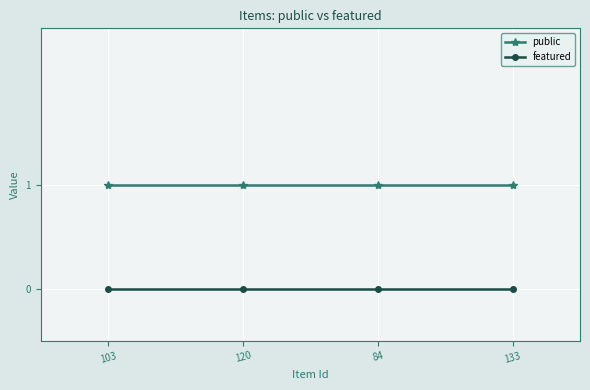

Does the chart have visible grid lines?

Yes